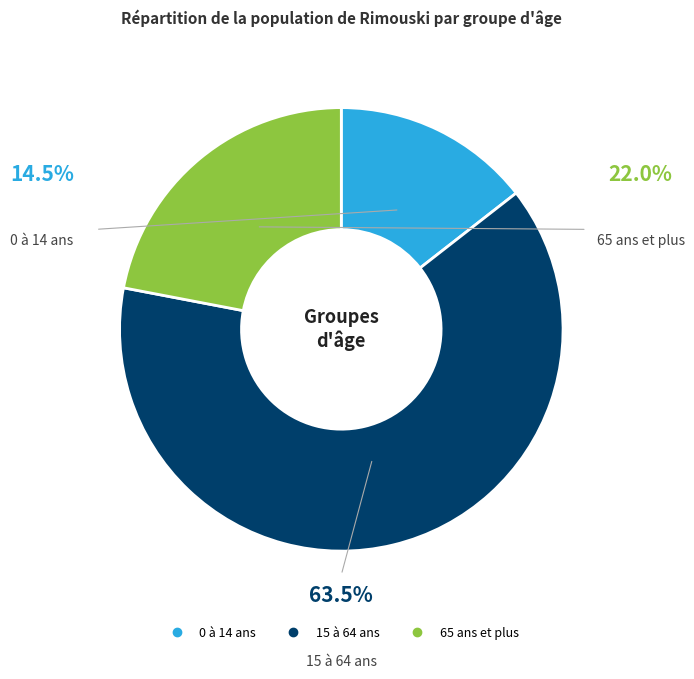

Is it true that 65 ans et plus is 22% of the pie?

True